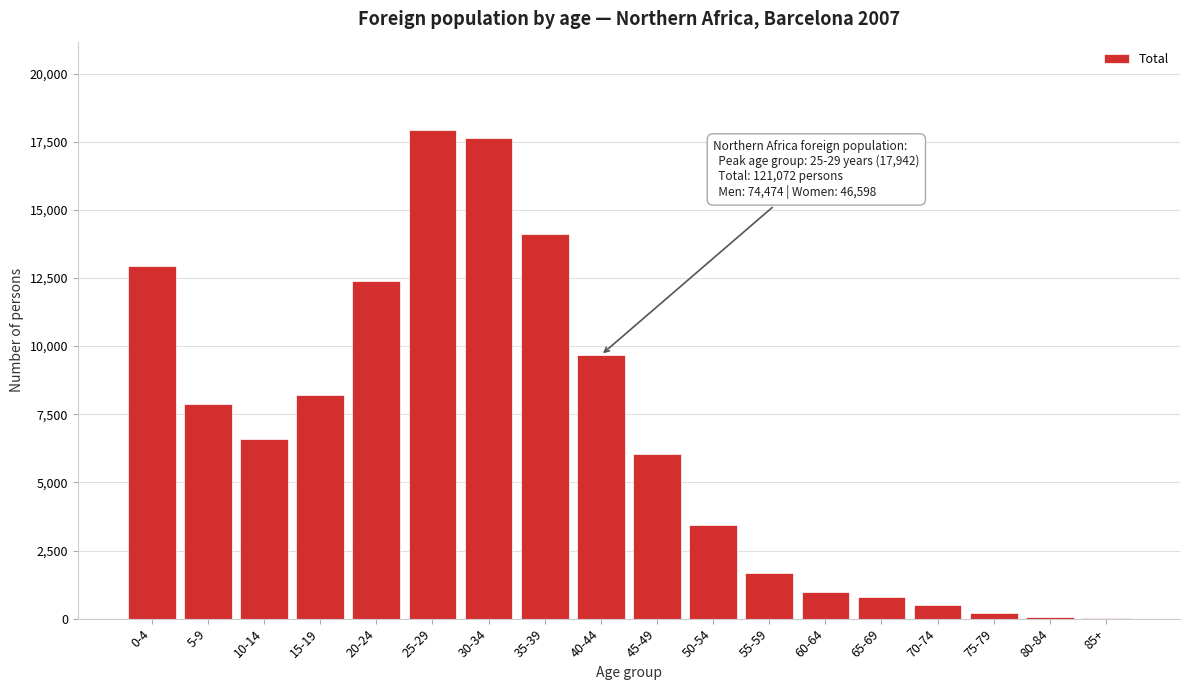

Approximately how many times larger is the value at 5-9 compared to 0-4?

0.6